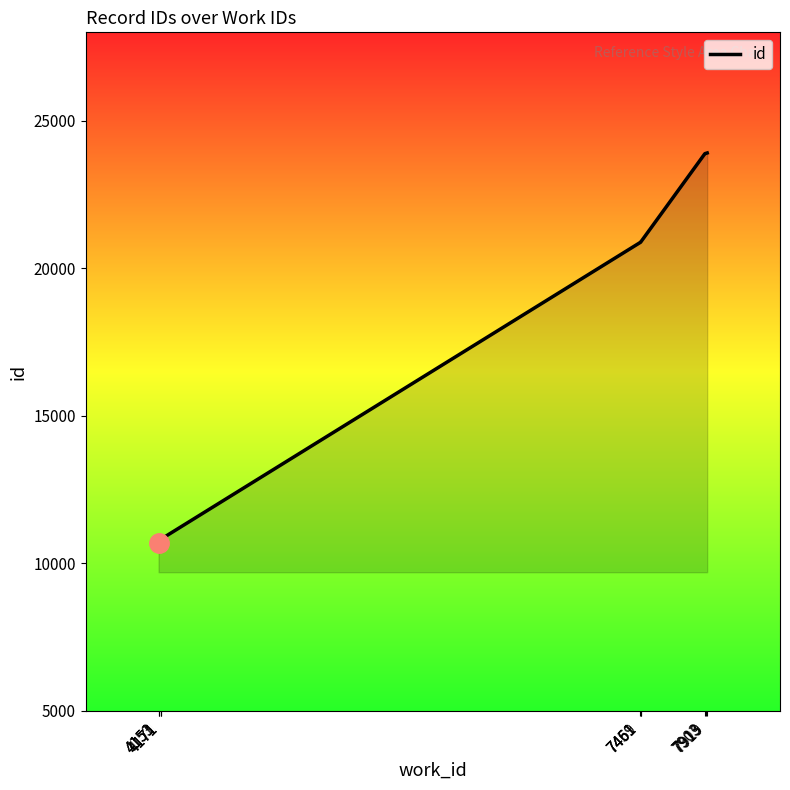

What is the minimum value shown in the chart?

10694